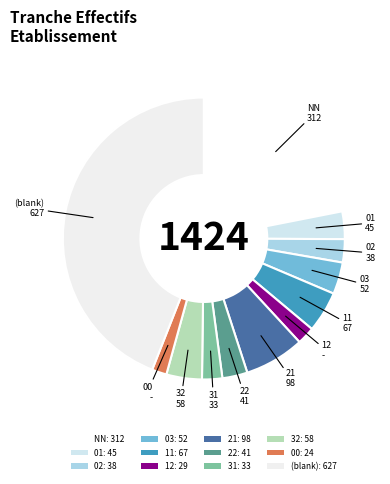

How many slices are in this pie chart?

12